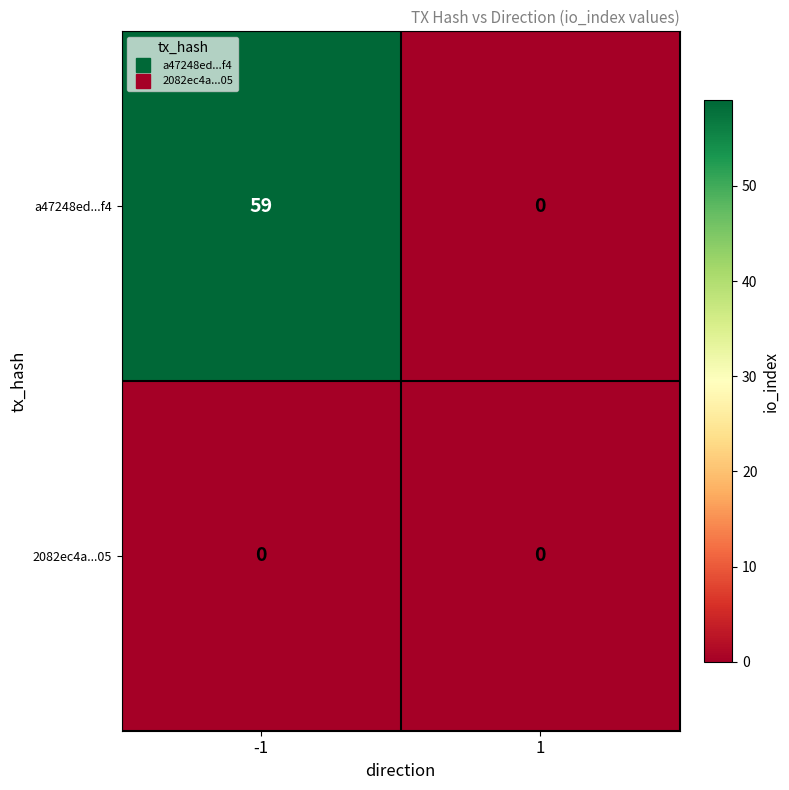

List the series in order of their overall mean, lowest first.

2082ec4a...05, a47248ed...f4